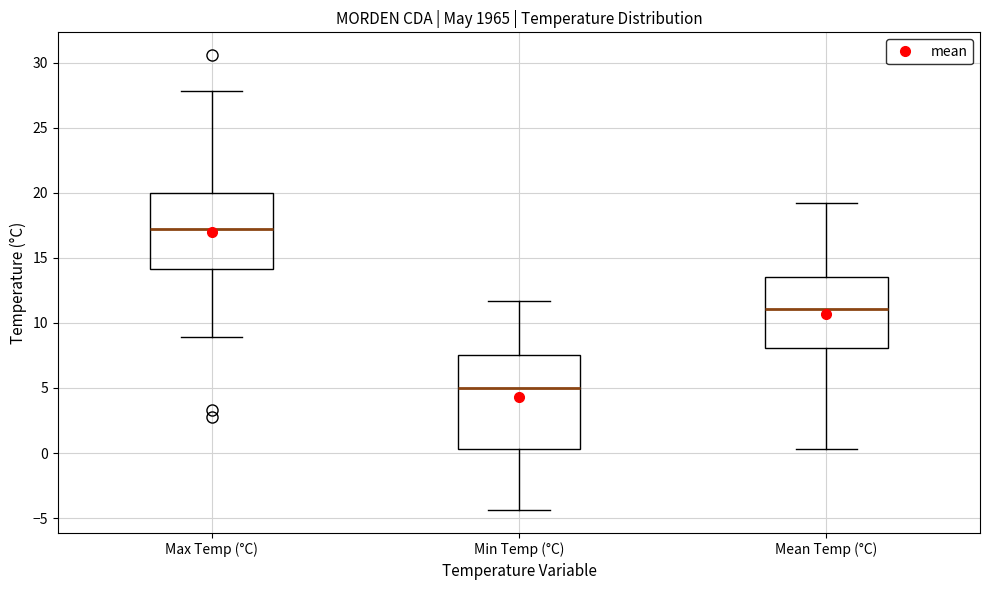

Where does the median line of the box for Min Temp (°C) sit on the y-axis? The values are not printed on the chart, so give them approximately, as read against the axis.

5.0